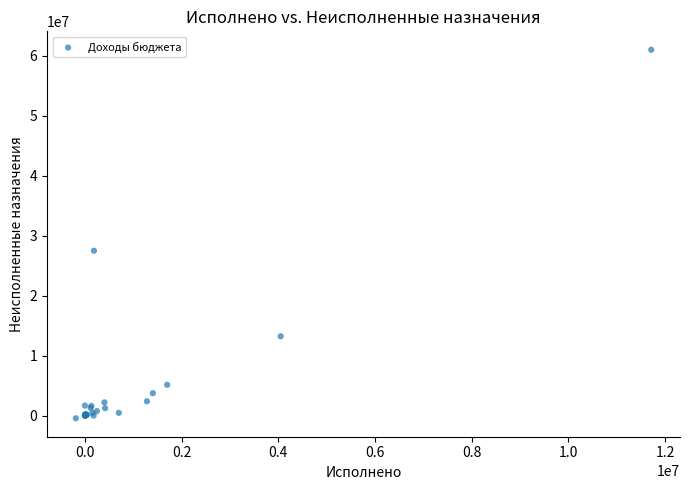

What Y value in the scatter plot is closest to 30261474?

27477285.8